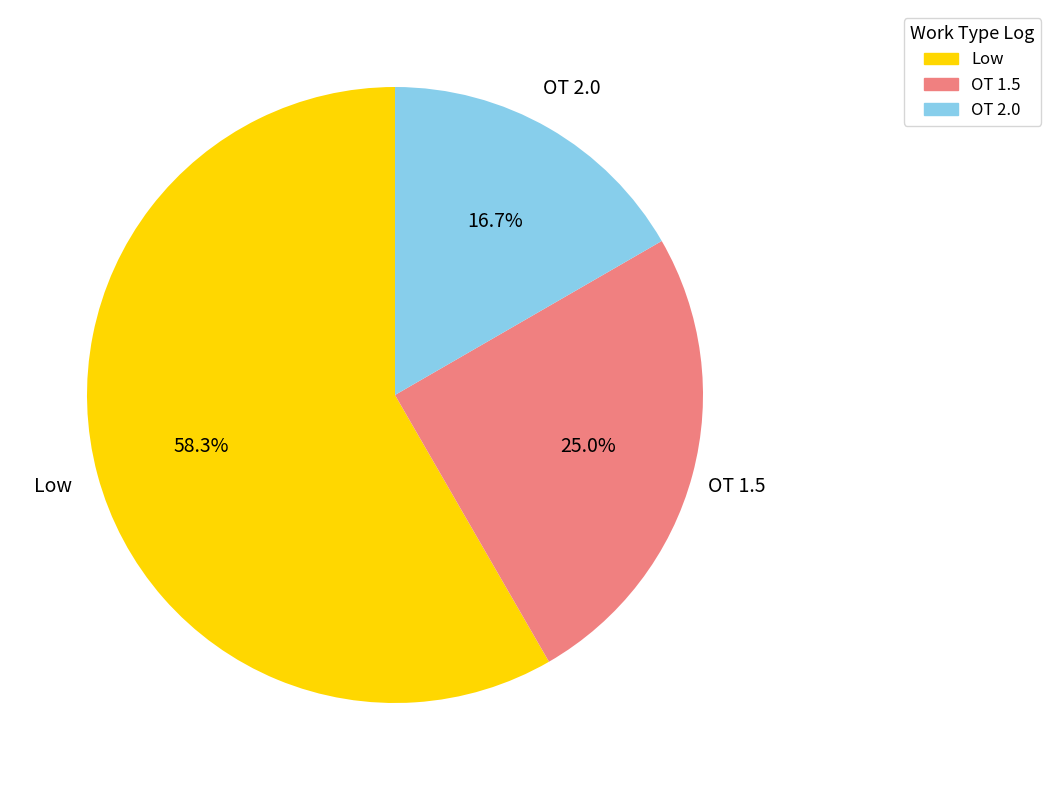

To the nearest percent, what percentage of the pie is OT 2.0?

17%